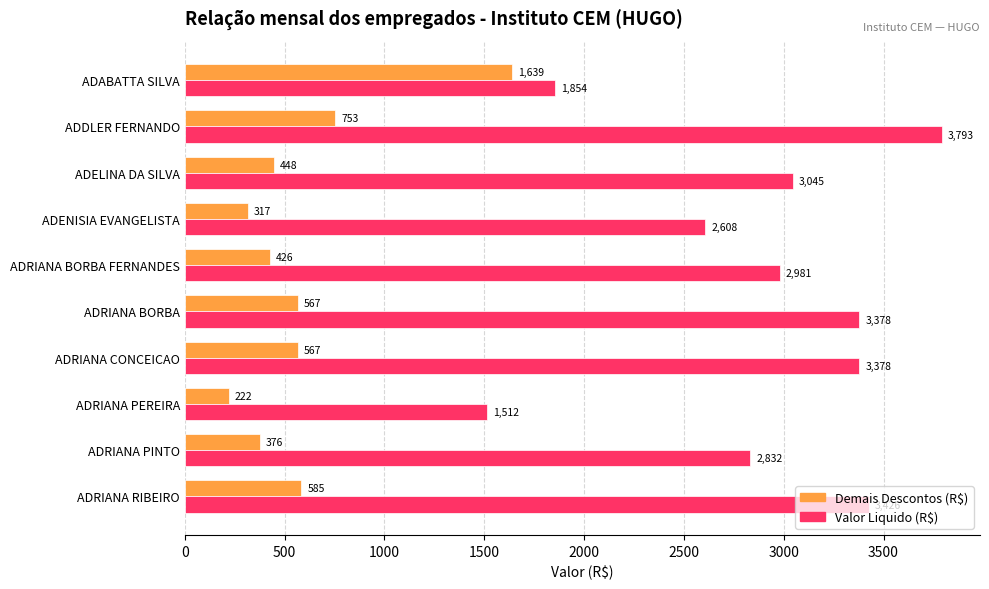

Which series has the largest total across all categories?

Valor Liquido (R$)